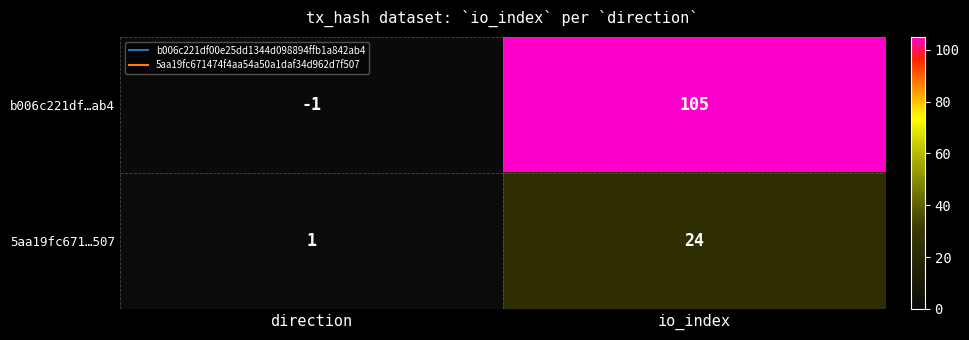

Which series has the widest spread of values?

b006c221df…ab4